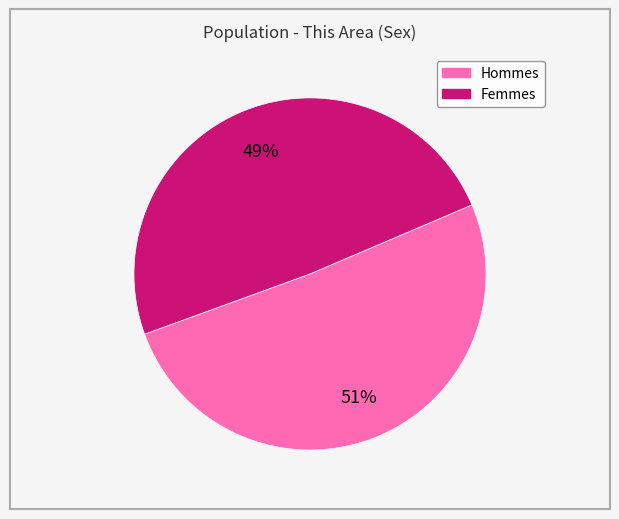

To the nearest percent, what is the average slice percentage?

50%